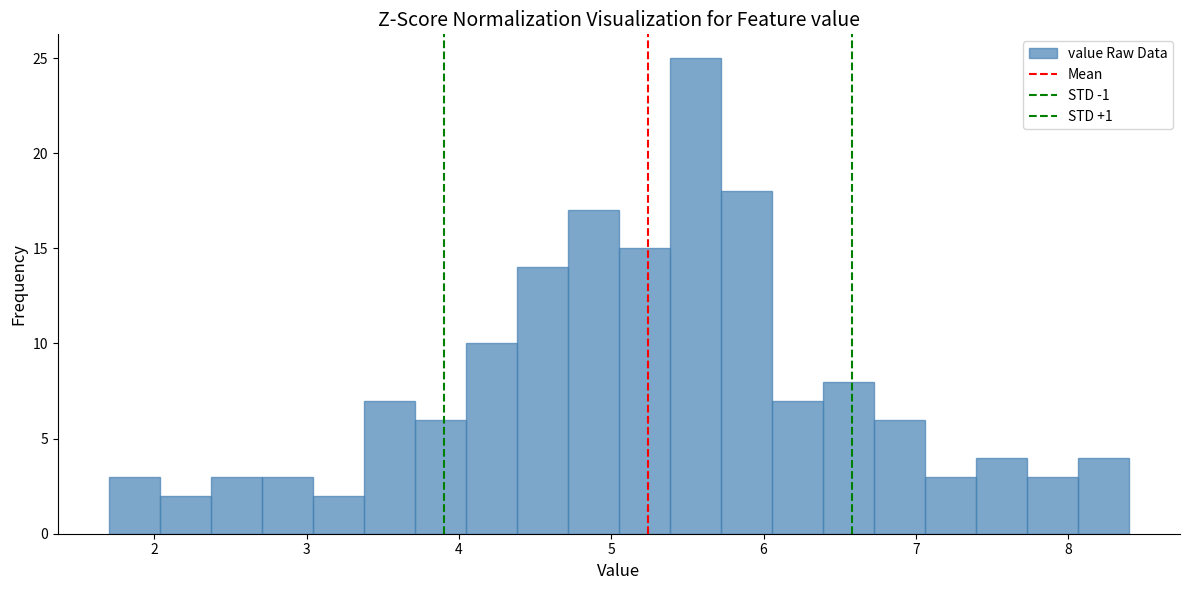

Around what value on the x-axis is the tallest bar? Give the approximate position of its centre, as read against the axis.

5.6